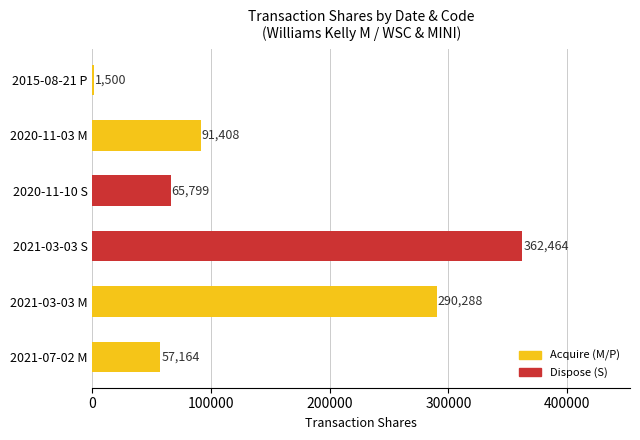

At which label is the value closest to 181982?

2020-11-03 M